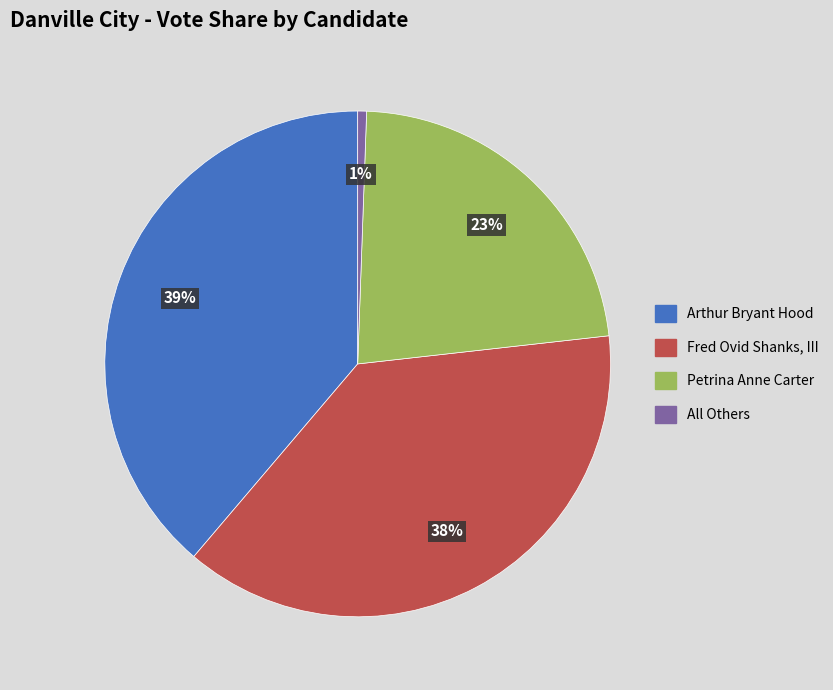

What percentage is the Petrina Anne Carter slice, to the nearest percent?

23%